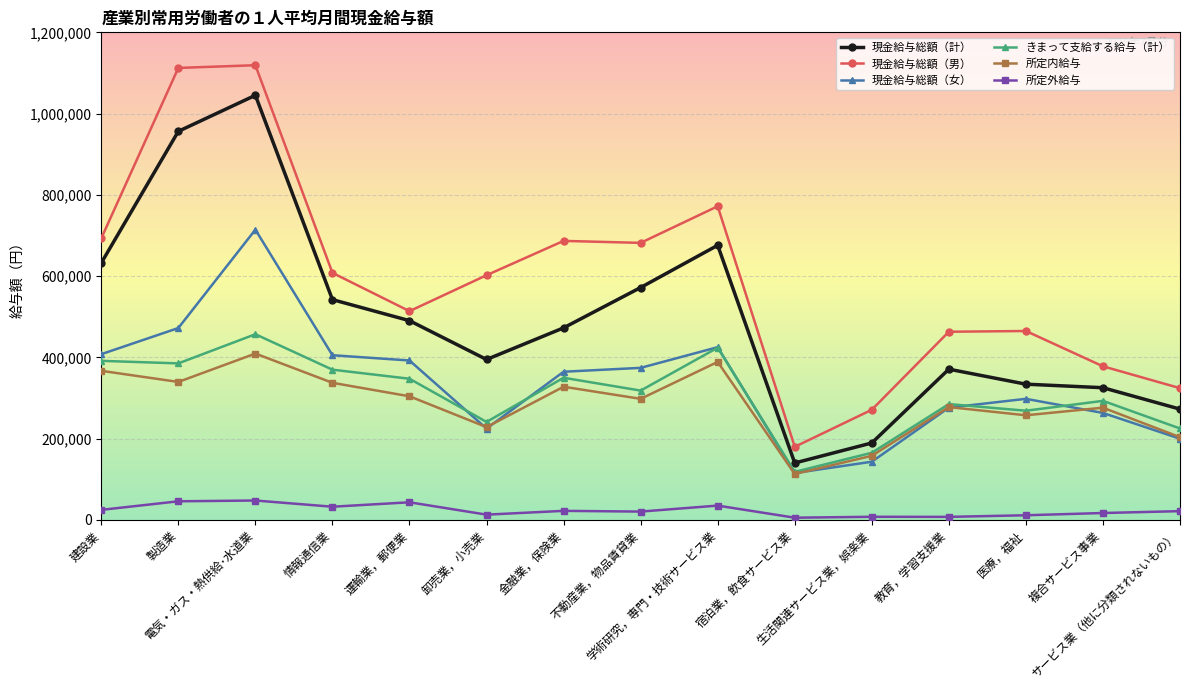

True or false: 所定外給与 and きまって支給する給与（計） cross at least once.

False